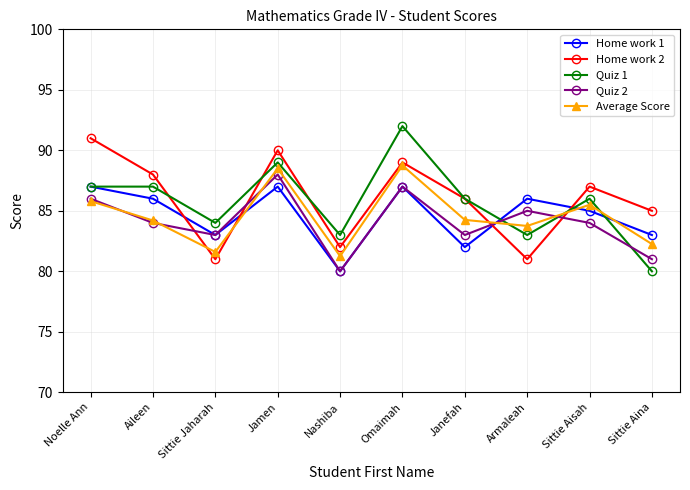

In Home work 2, how many points are lower than both neighbors (excluding endpoints)?

3